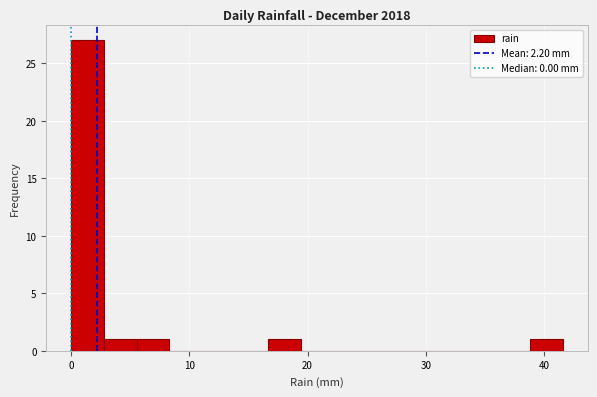

Around what value on the x-axis is the tallest bar? Give the approximate position of its centre, as read against the axis.

1